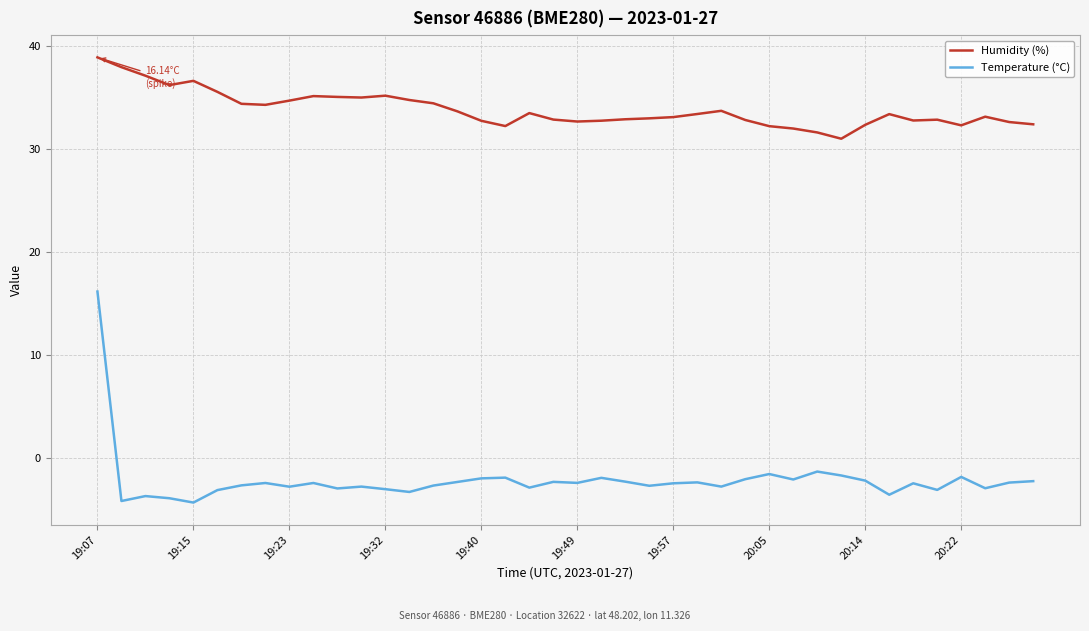

True or false: Temperature (°C) and Humidity (%) cross at least once.

False